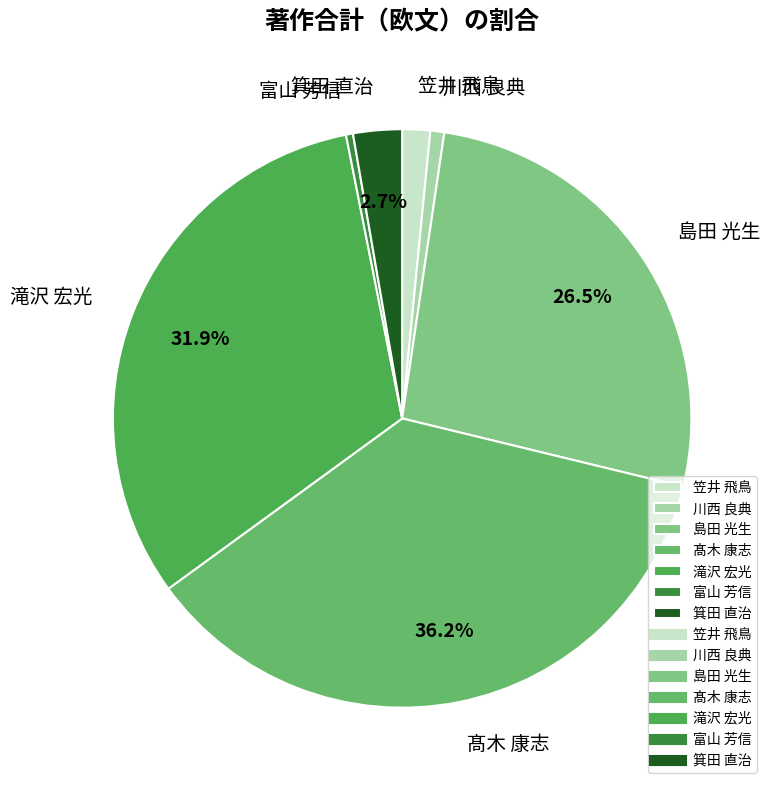

True or false: 滝沢 宏光 accounts for 32% of the total.

True